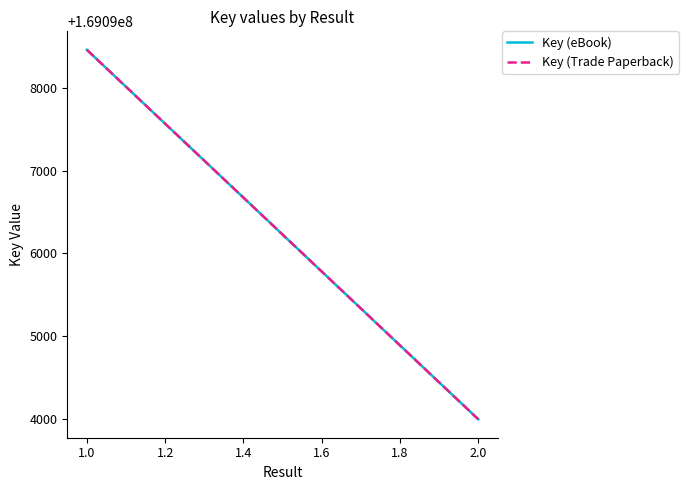

What is the minimum value shown in the chart?

169093996